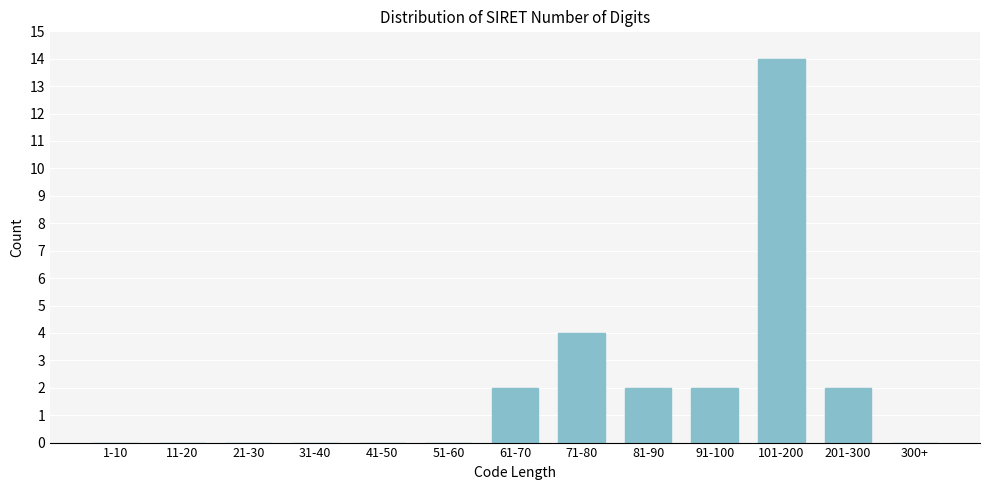

Reading left to right, list all the values displayed in this chart.

1-10=0	11-20=0	21-30=0	31-40=0	41-50=0	51-60=0	61-70=2	71-80=4	81-90=2	91-100=2	101-200=14	201-300=2	300+=0